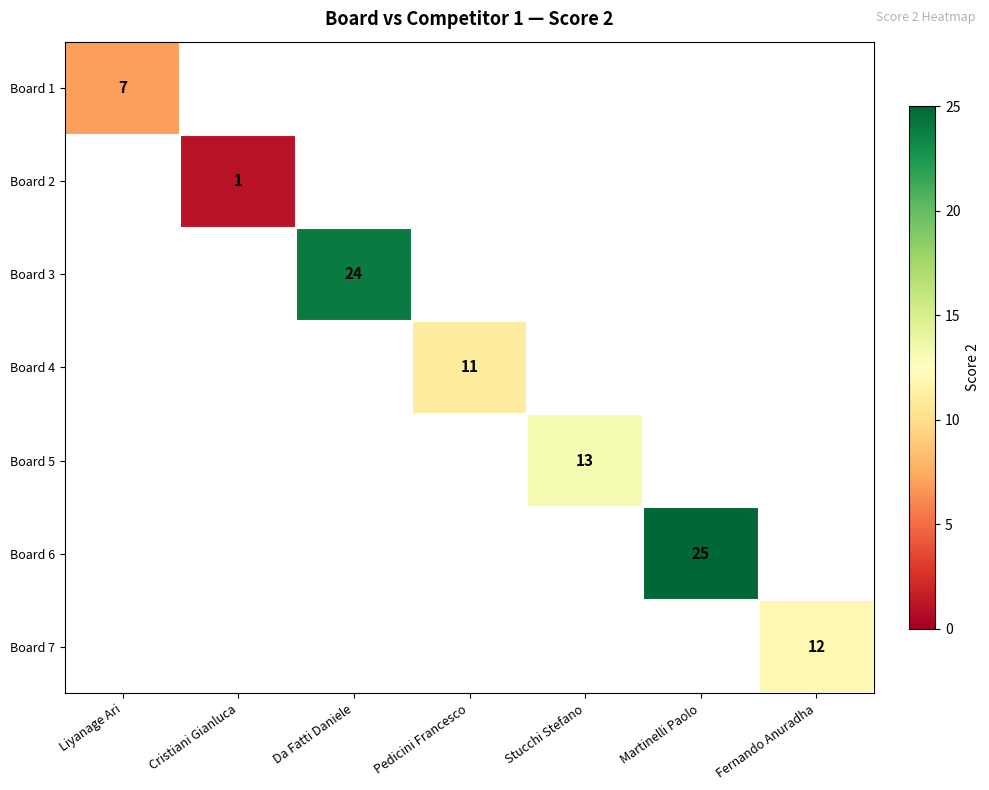

The Board 6 series shows 43 at Martinelli Paolo. True or false?

False